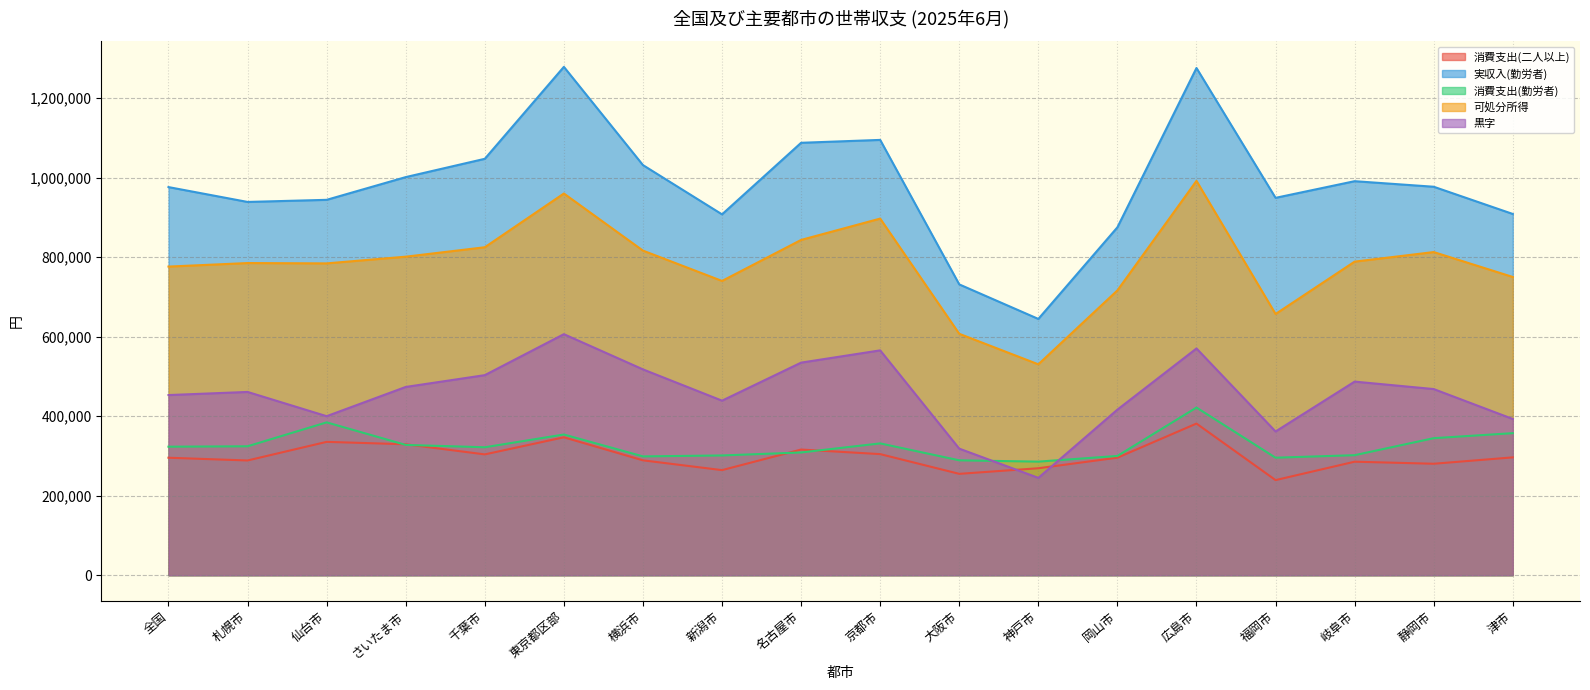

What is the lowest value of the 黒字 series?

244785